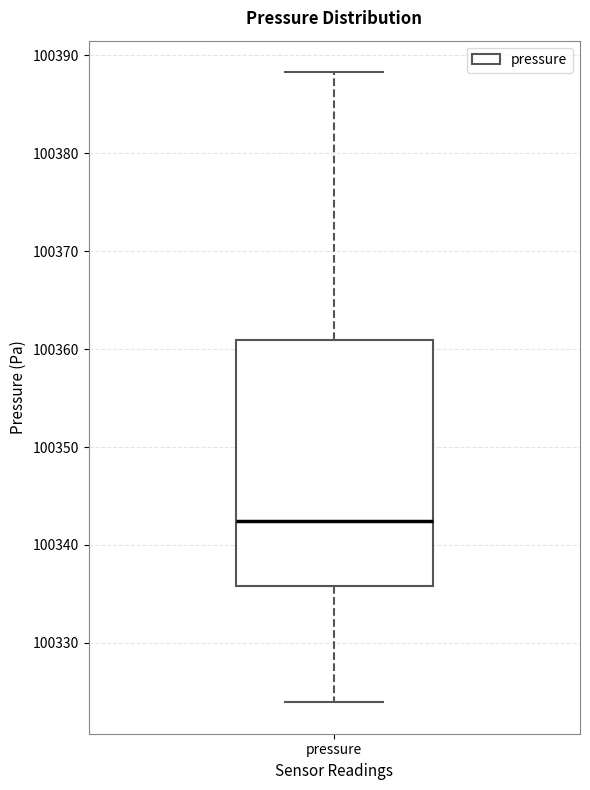

Transcribe this box plot: give where the median line is, the range the box spans, and where the two whiskers end, as read against the y-axis. The values are not printed on the chart, so give them approximately, as read against the axis.

median 100342, box 100336 to 100361, whiskers 100324 to 100388